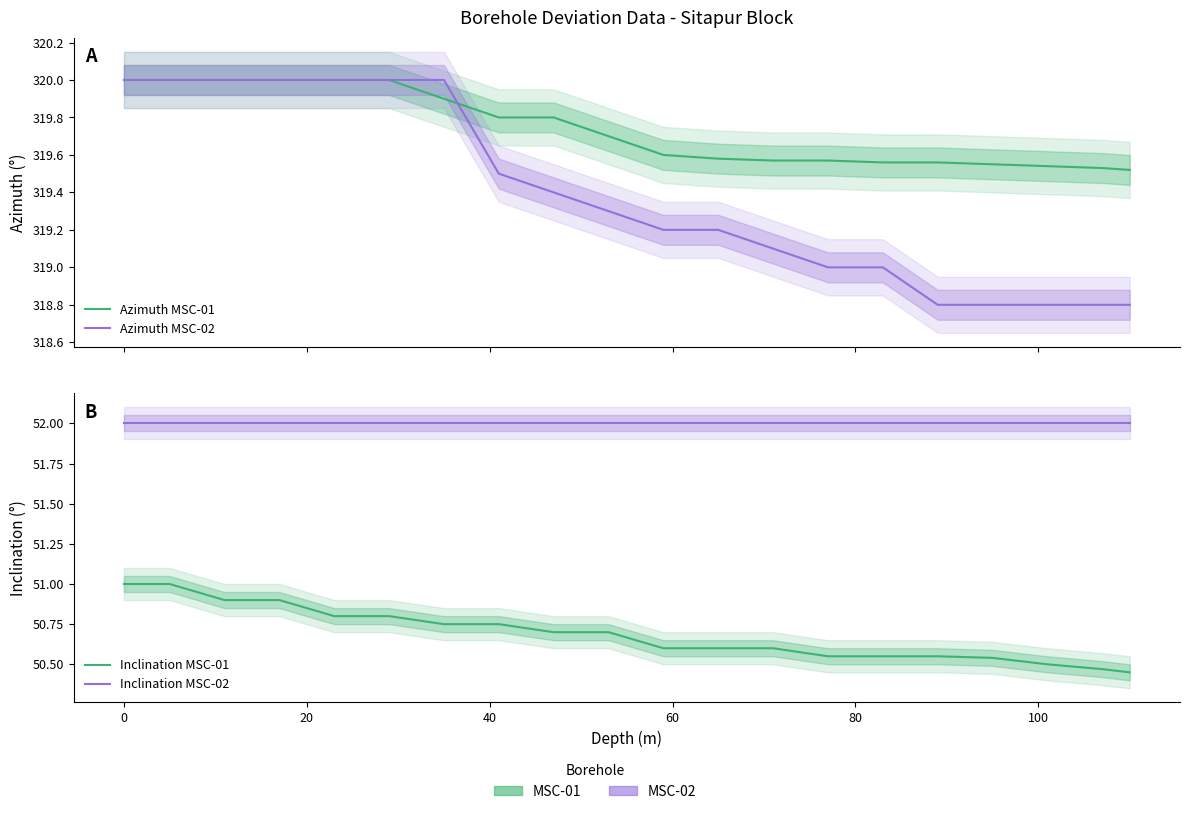

What is the difference between the maximum and minimum values in the Inclination MSC-01 series?

0.5